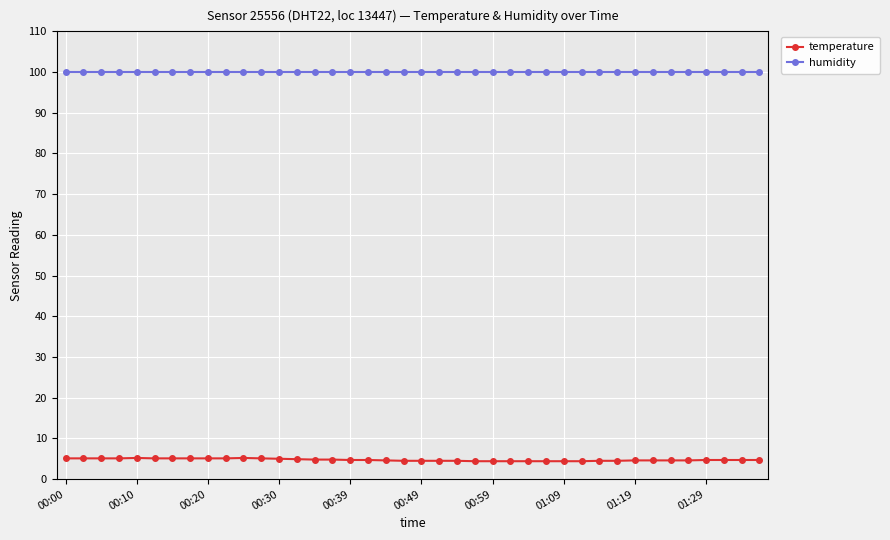

Which series has the largest range (max minus min)?

temperature